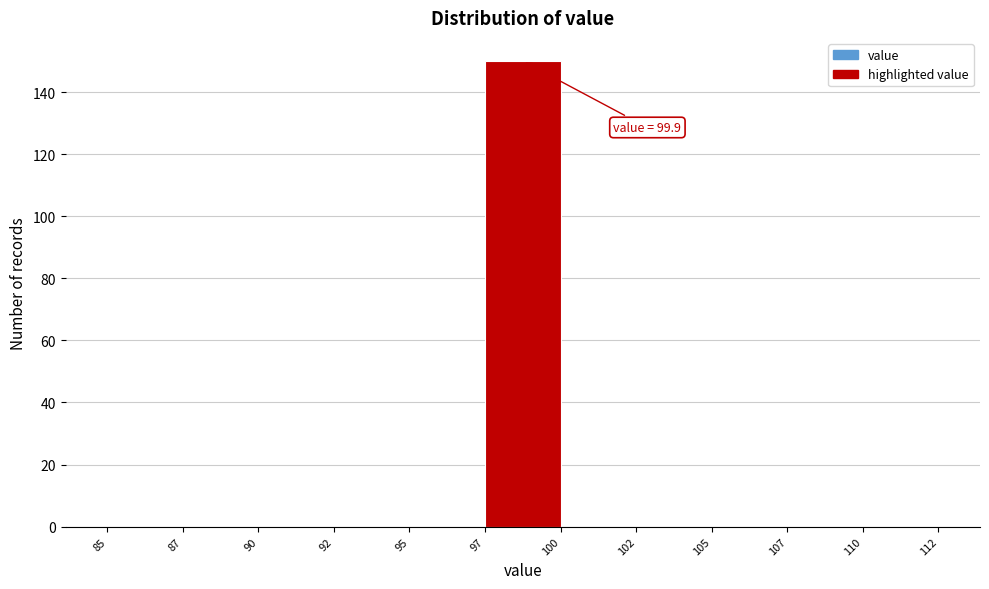

Reading left to right, list all the values displayed in this chart.

85=0	87=0	90=0	92=0	95=0	97=150	100=0	102=0	105=0	107=0	110=0